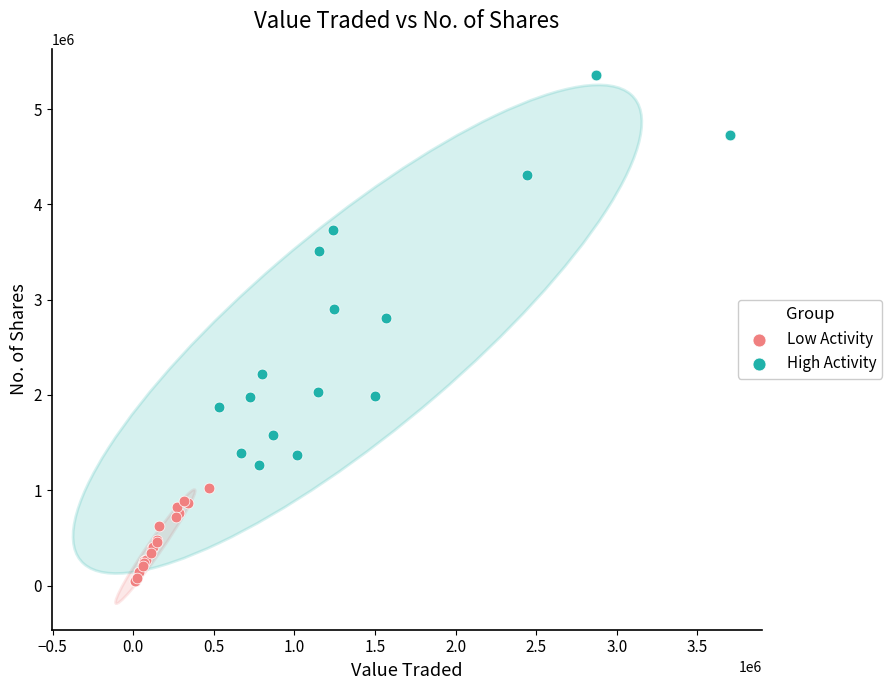

Which series has the largest Y range (max minus min)?

High Activity